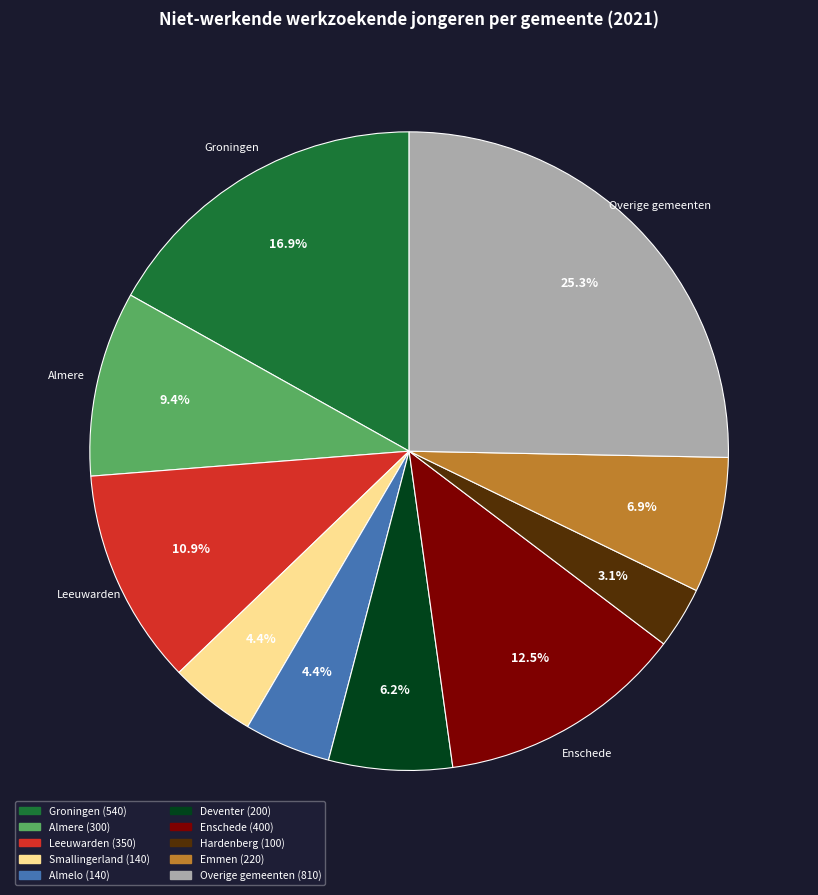

How many slices are in this pie chart?

10